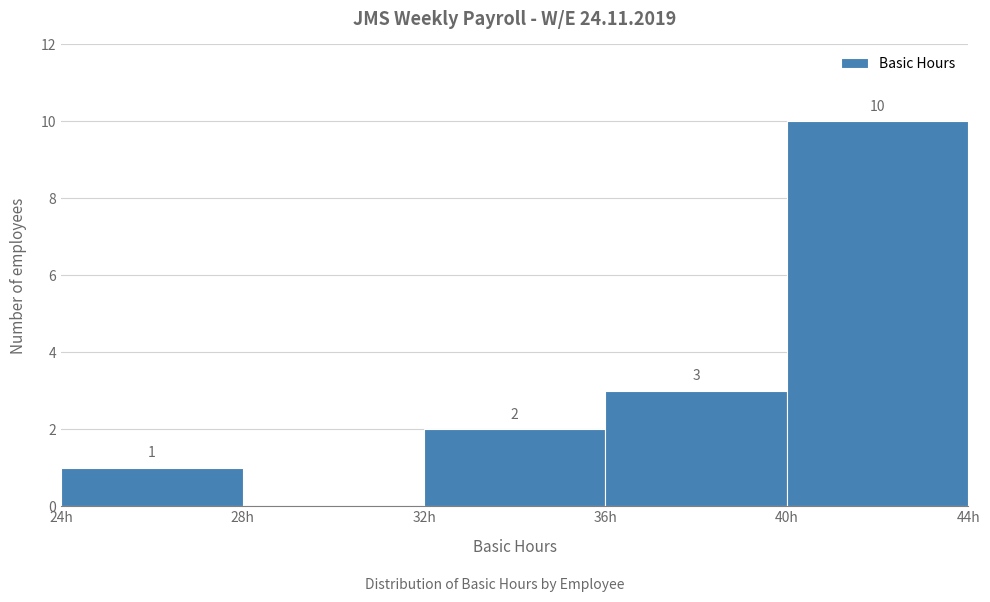

Which range on the x-axis has the tallest bar?

40 to 44